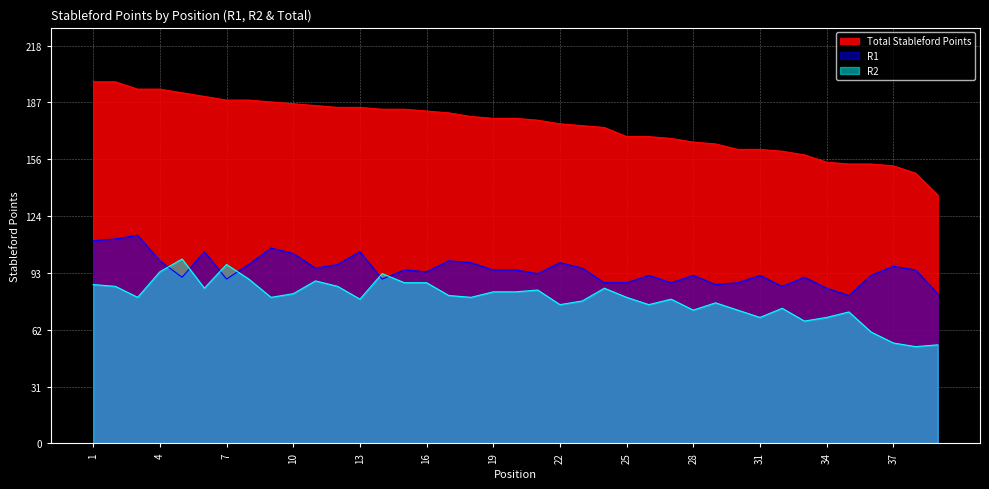

What is the sum of the Total Stableford Points values at 38 and 17?

329